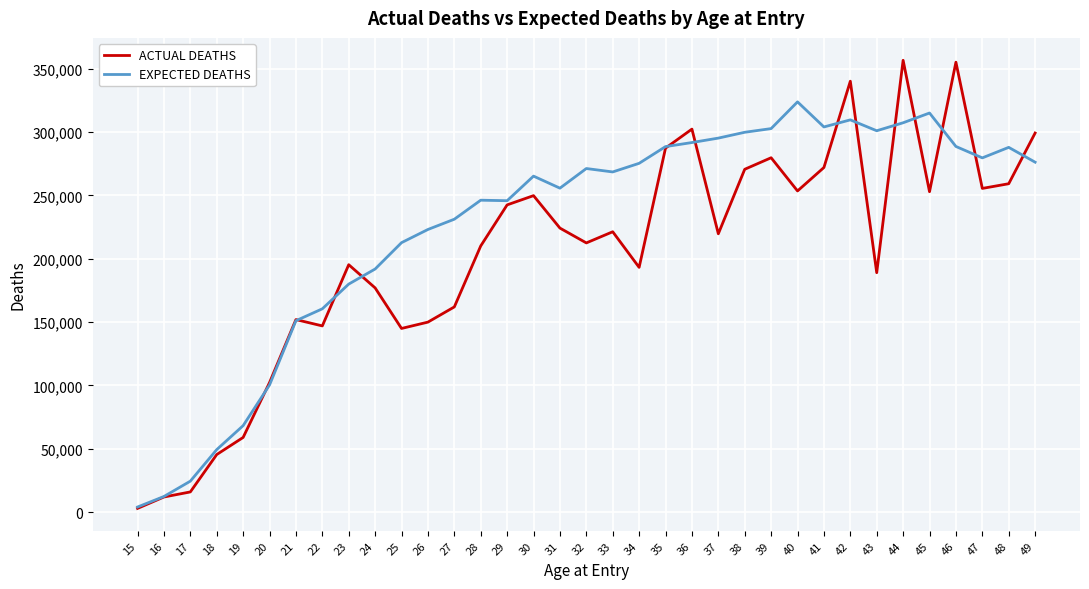

List the series in order of their overall mean, lowest first.

ACTUAL DEATHS, EXPECTED DEATHS